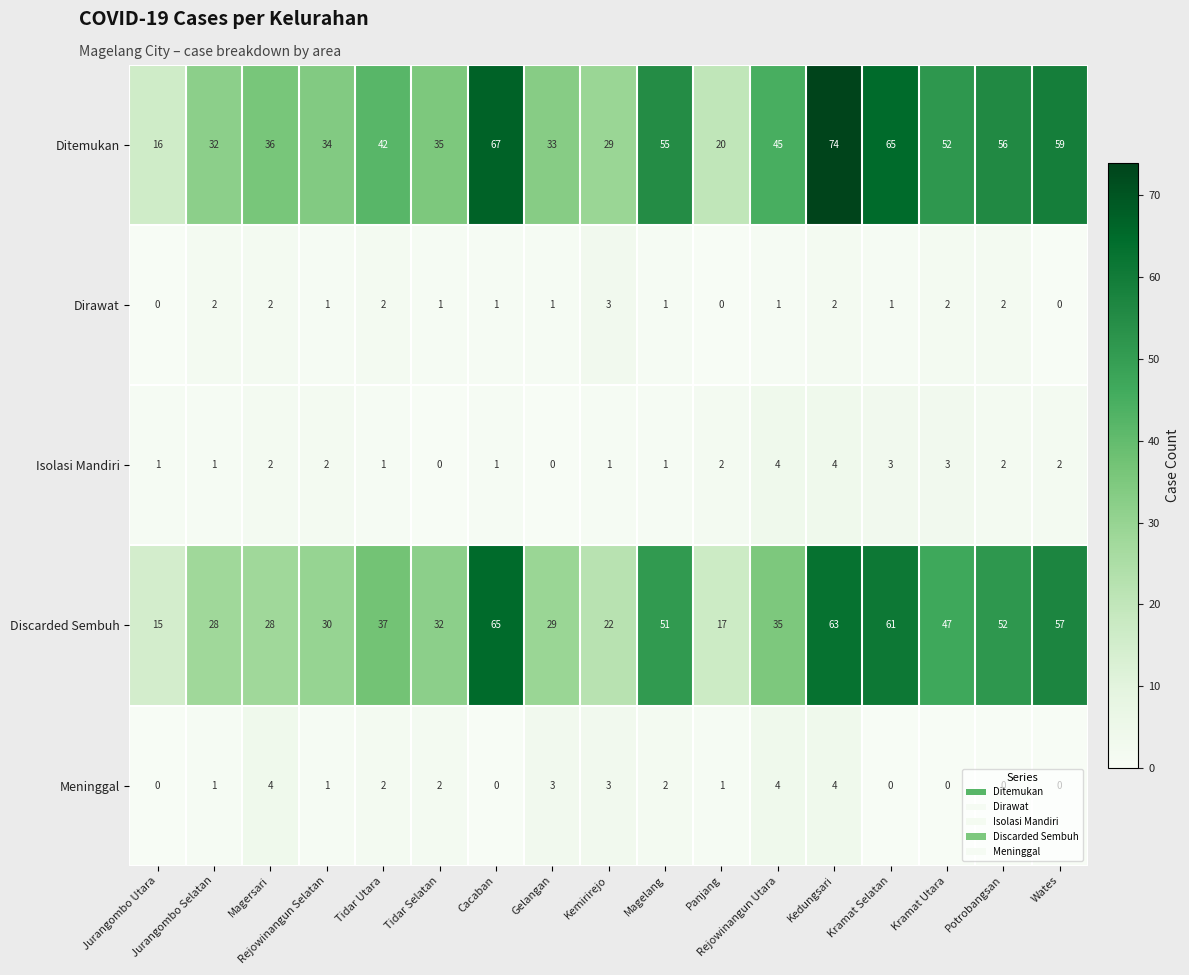

List the labels in order of Ditemukan value, largest first.

Kedungsari, Cacaban, Kramat Selatan, Wates, Potrobangsan, Magelang, Kramat Utara, Rejowinangun Utara, Tidar Utara, Magersari, Tidar Selatan, Rejowinangun Selatan, Gelangan, Jurangombo Selatan, Kemirirejo, Panjang, Jurangombo Utara